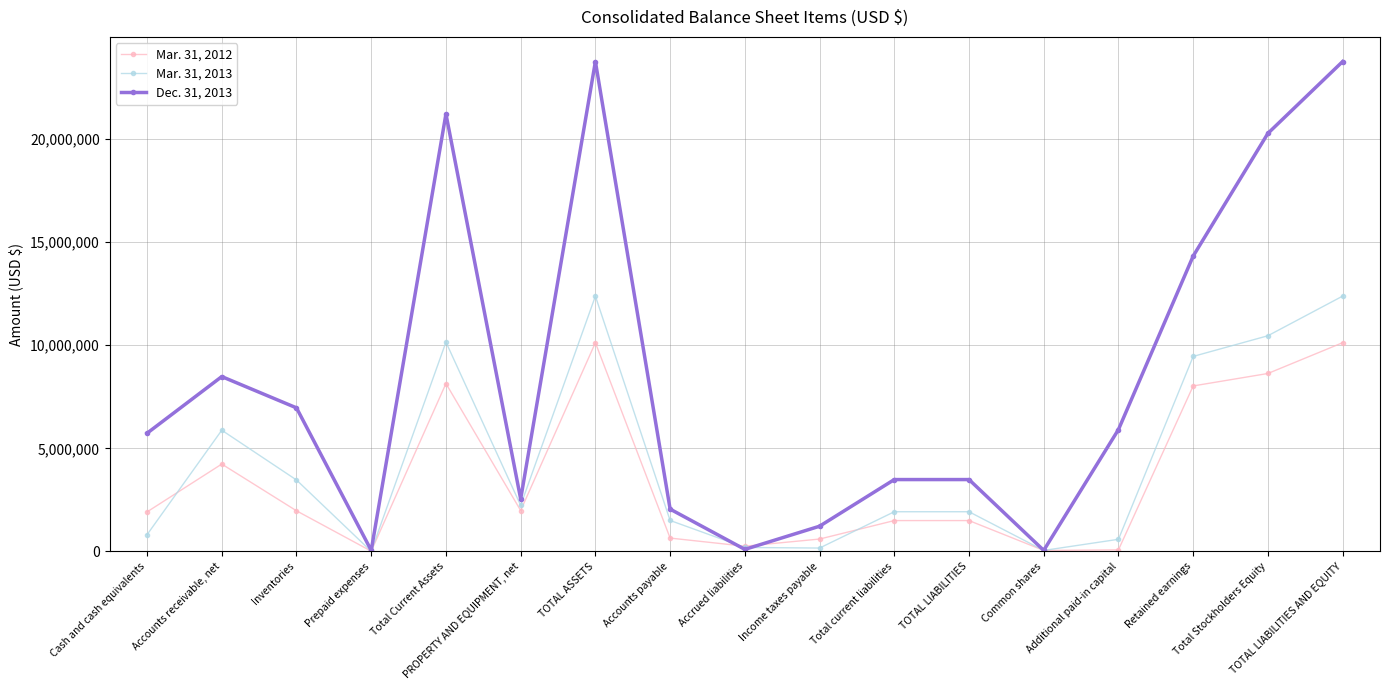

How many data points does each series have?

17